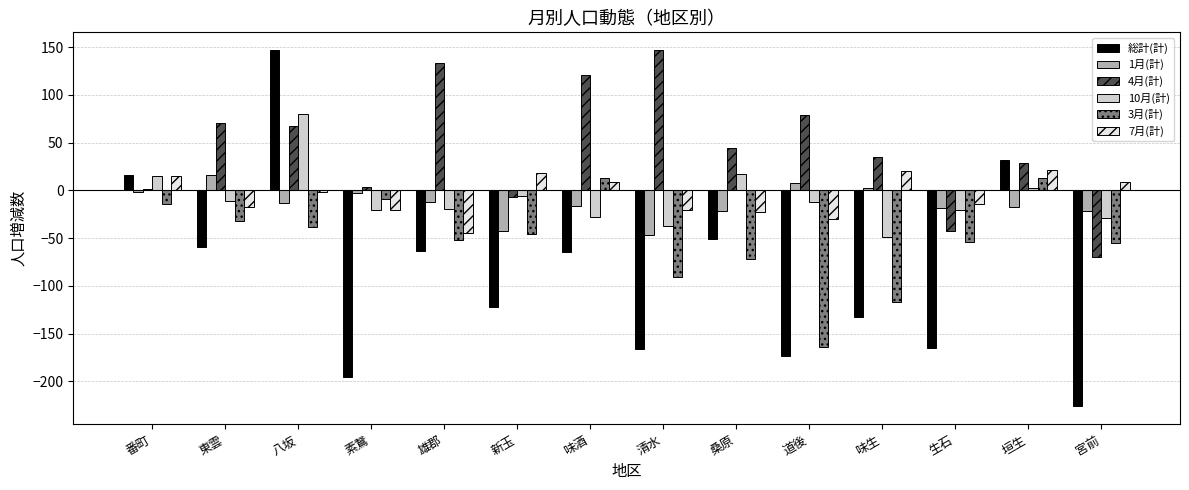

What is the spread (max minus min) of values at 桑原?

116